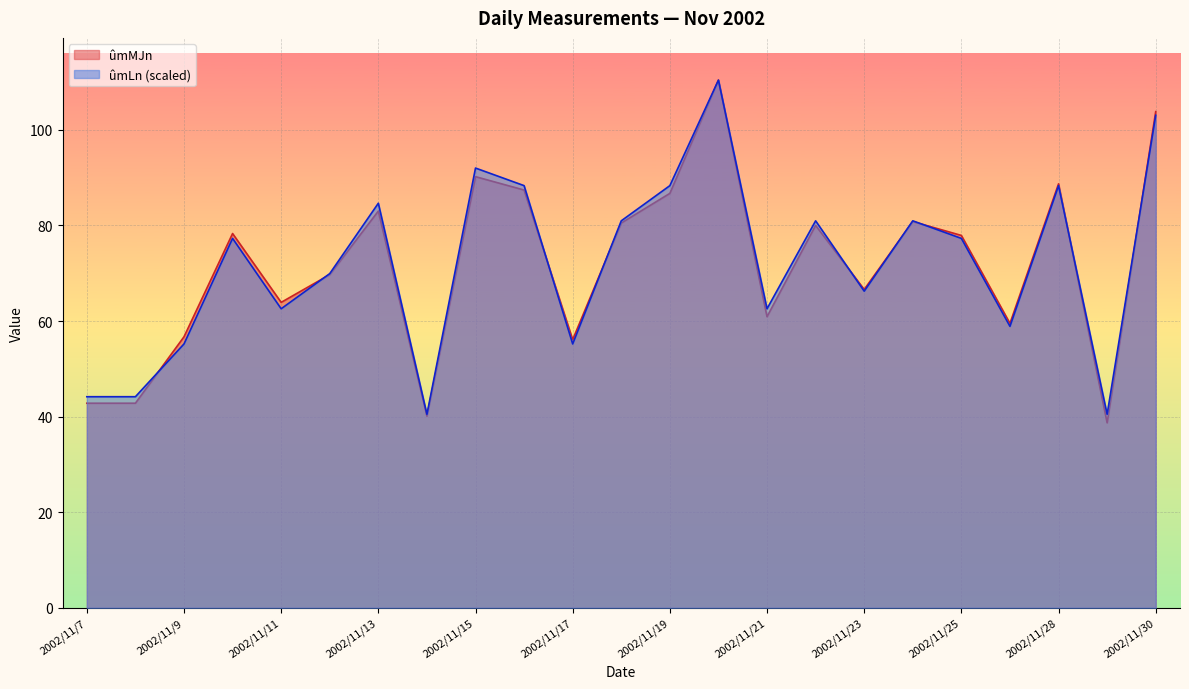

Which label corresponds to the smallest value in the chart?

2002/11/29